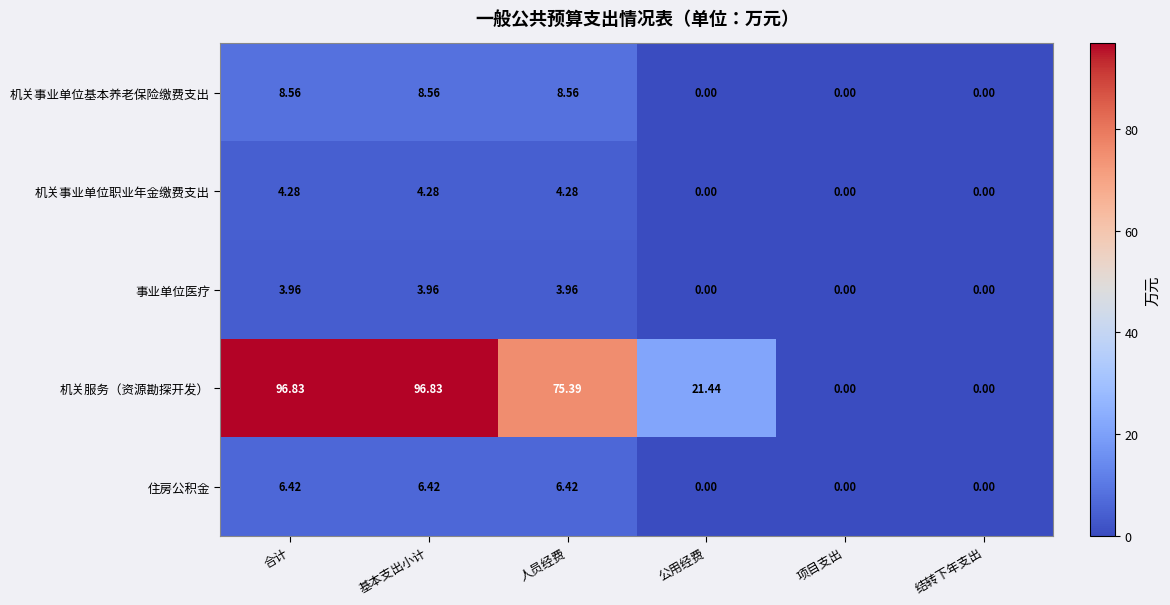

Is the value of 机关事业单位职业年金缴费支出 at 项目支出 greater than the value of 机关事业单位基本养老保险缴费支出 at 人员经费?

No